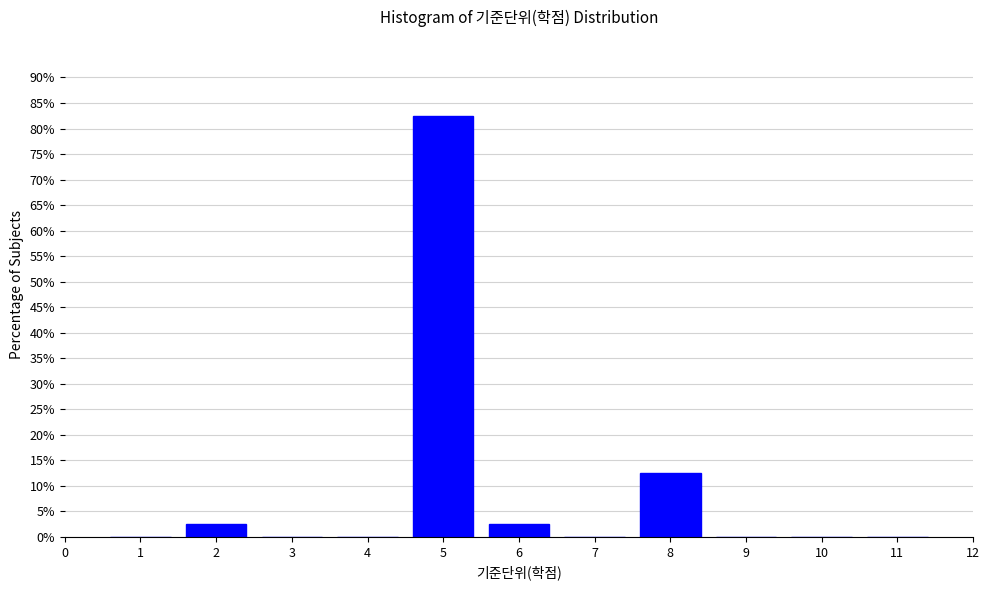

How tall is the bar that spans 4.5 to 5.5 on the x-axis? The values are not printed on the chart, so give them approximately, as read against the axis.

82.5